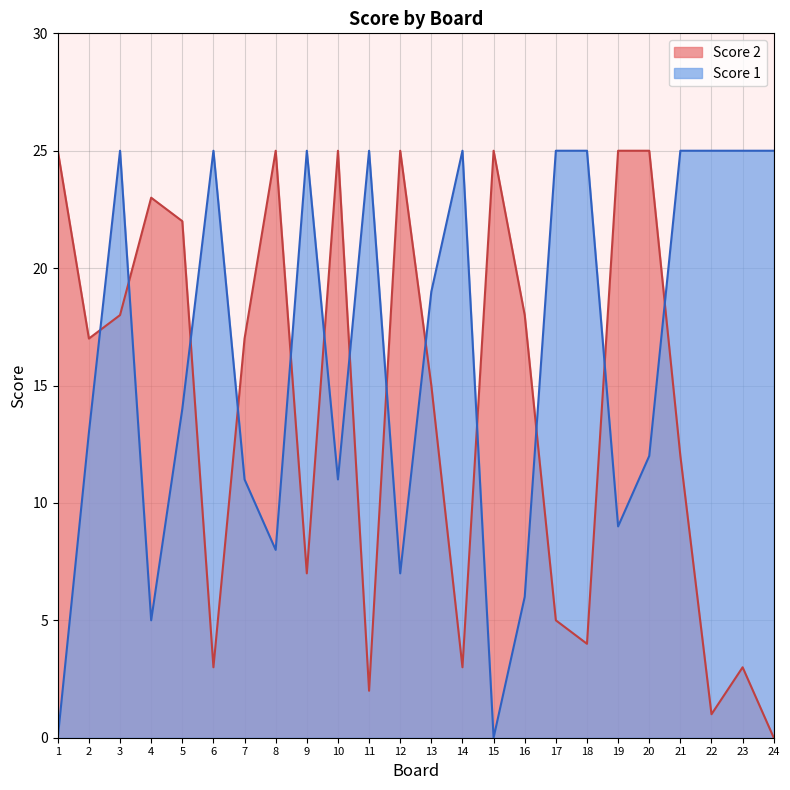

Which series ends up on top after the final intersection of Score 1 and Score 2?

Score 1